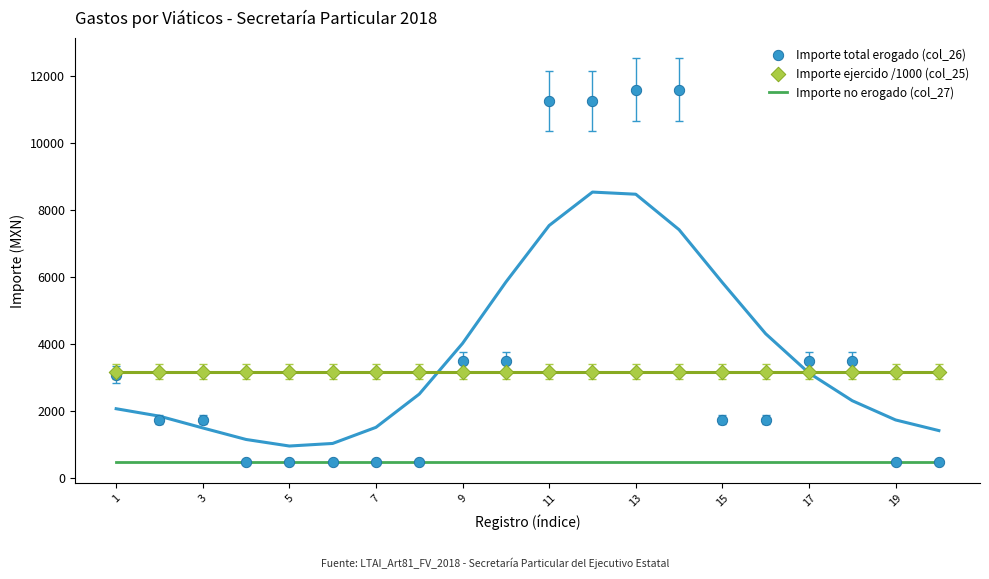

Which series contains the lowest Y value?

Importe no erogado (col_27)